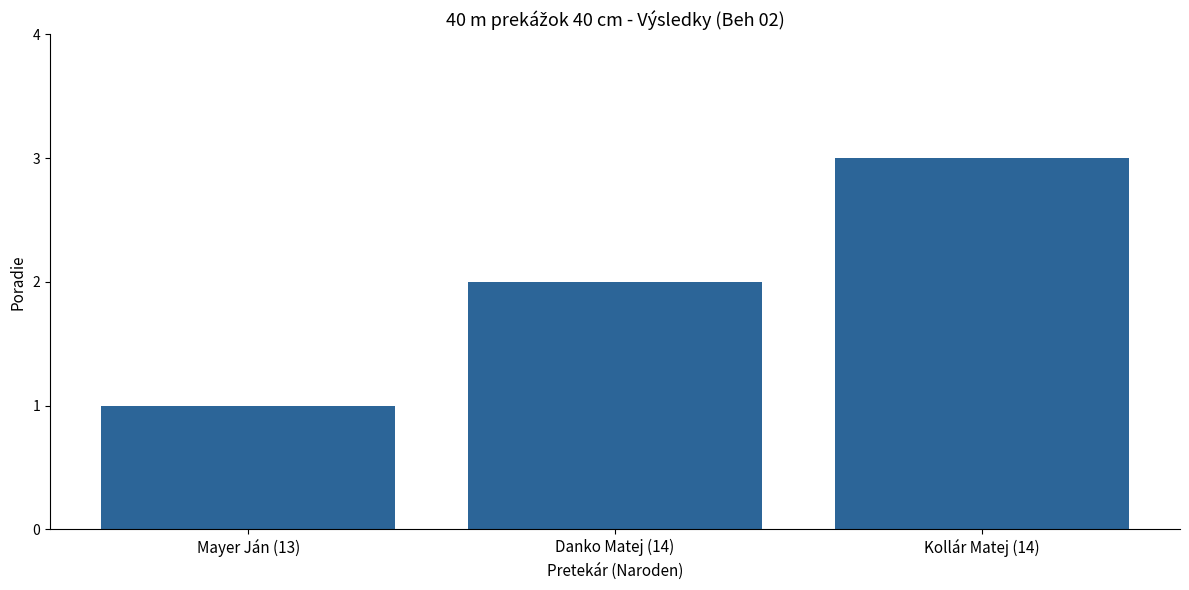

What is the minimum value shown in the chart?

1